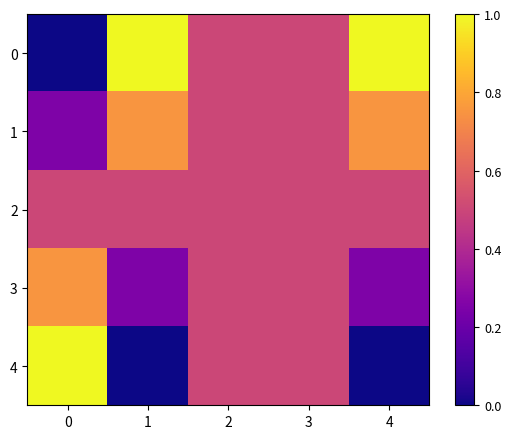

Count the number of categories in the chart.

5